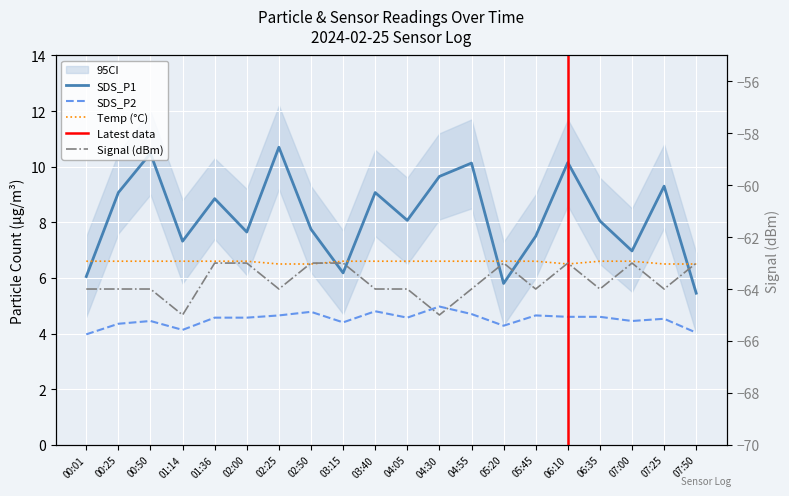

What is the label of the 2nd point from the left?

00:25